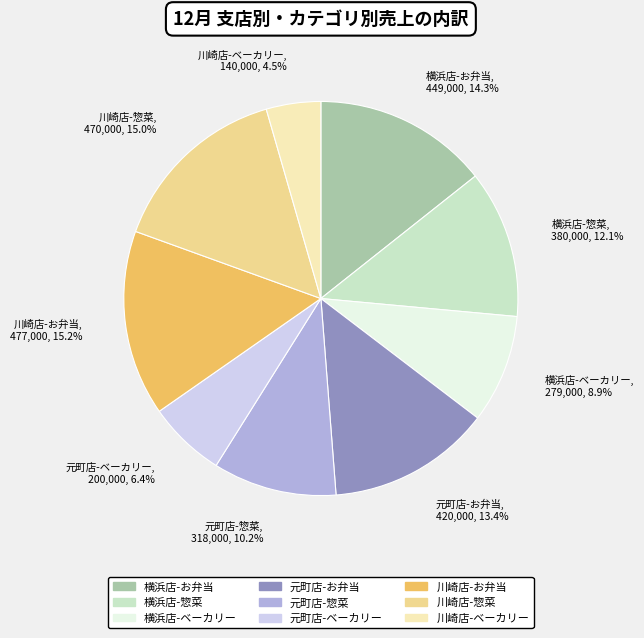

What is the smallest slice in the pie chart?

川崎店-ベーカリー